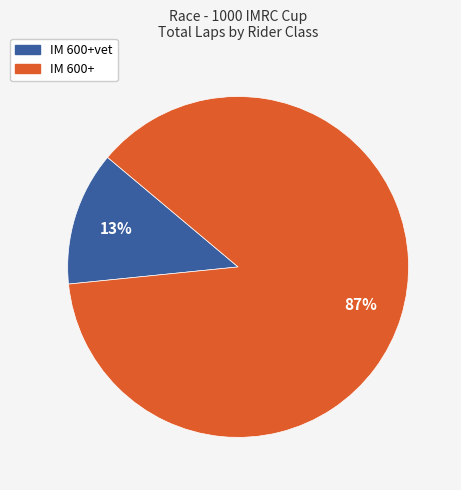

Does any single category account for the majority?

Yes